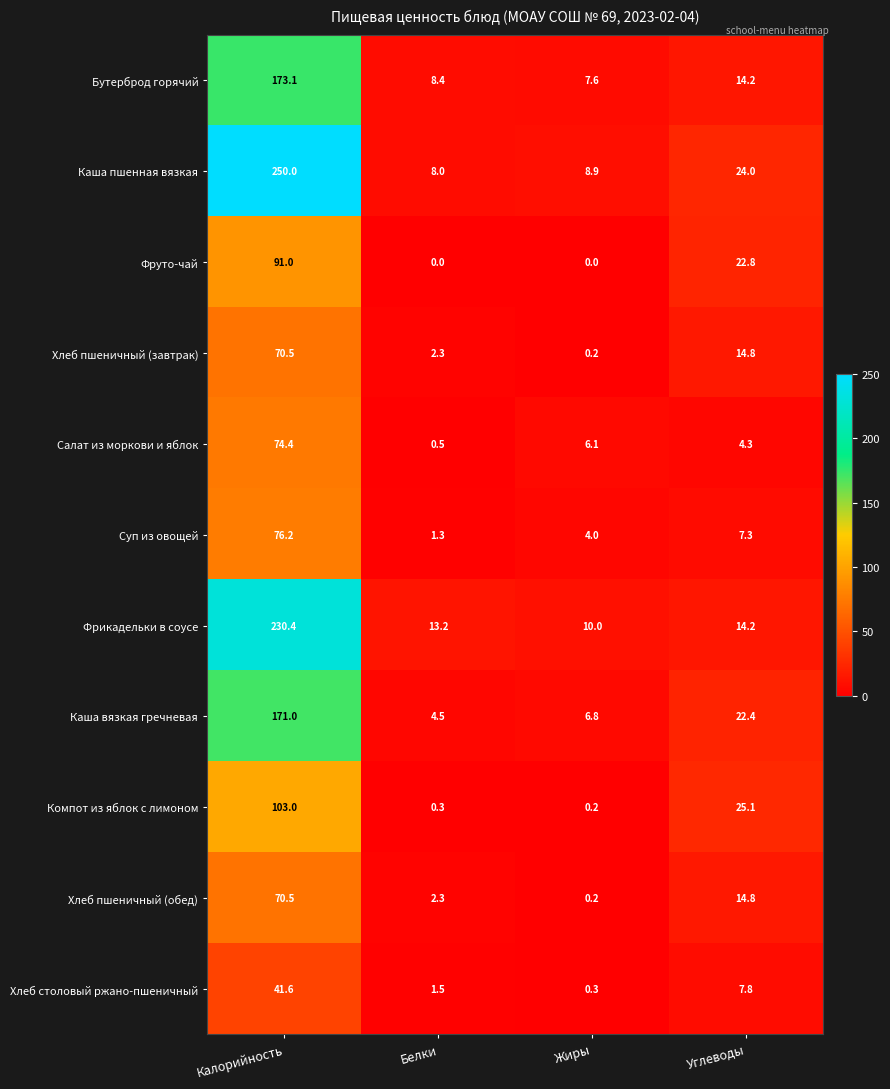

Rank the categories by Каша пшенная вязкая value from lowest to highest.

Белки, Жиры, Углеводы, Калорийность